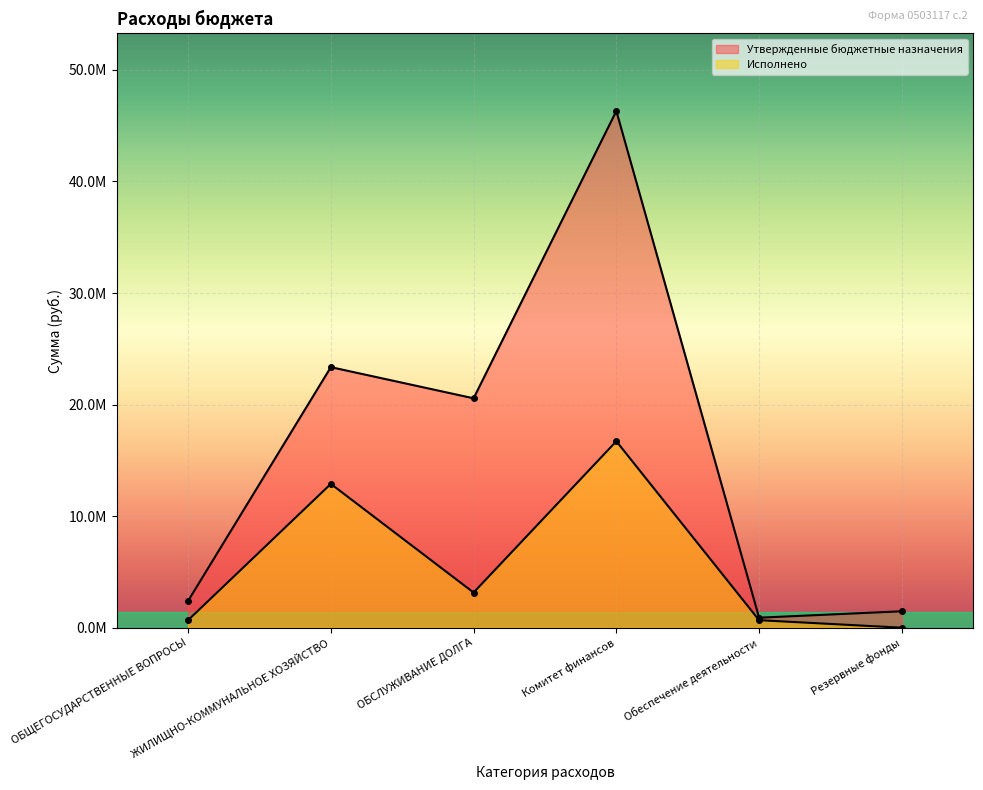

What is the average value of the Утвержденные бюджетные назначения series?

15833336.5